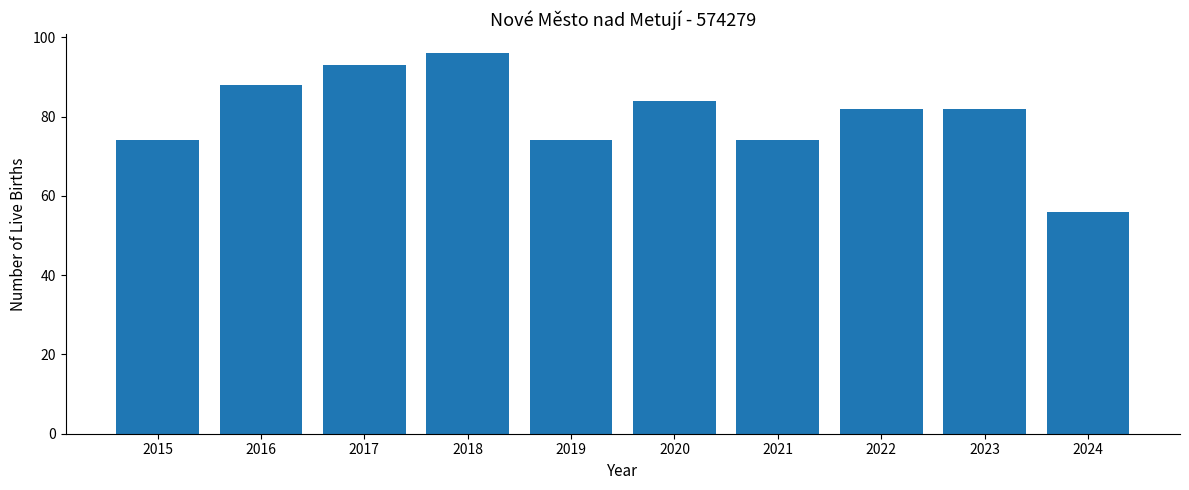

At which label does the data first exceed 82?

2016